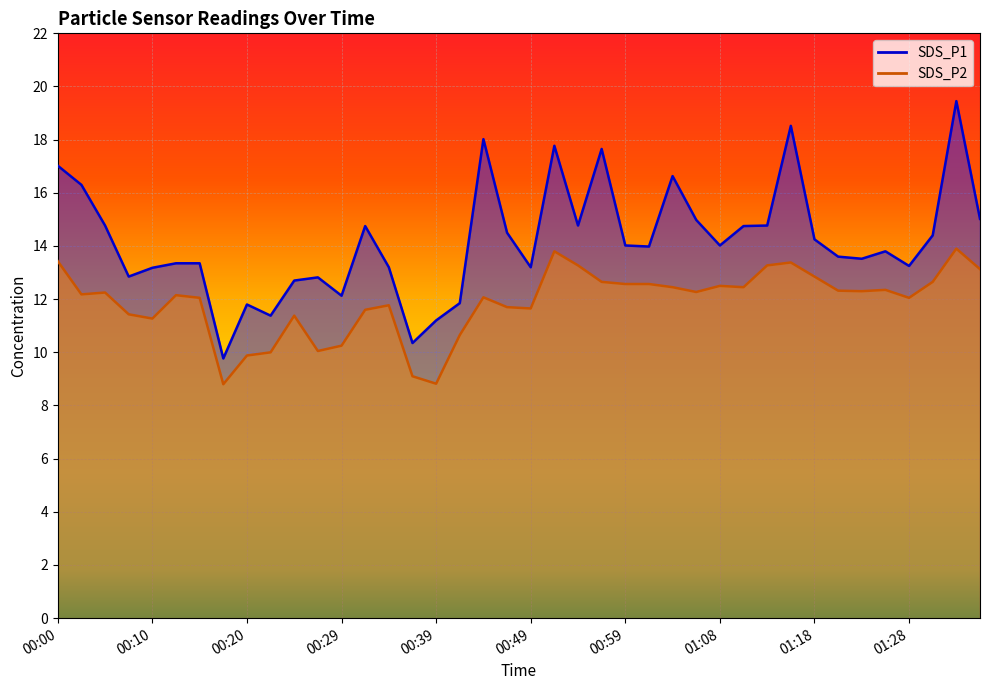

True or false: SDS_P2 and SDS_P1 cross at least once.

False